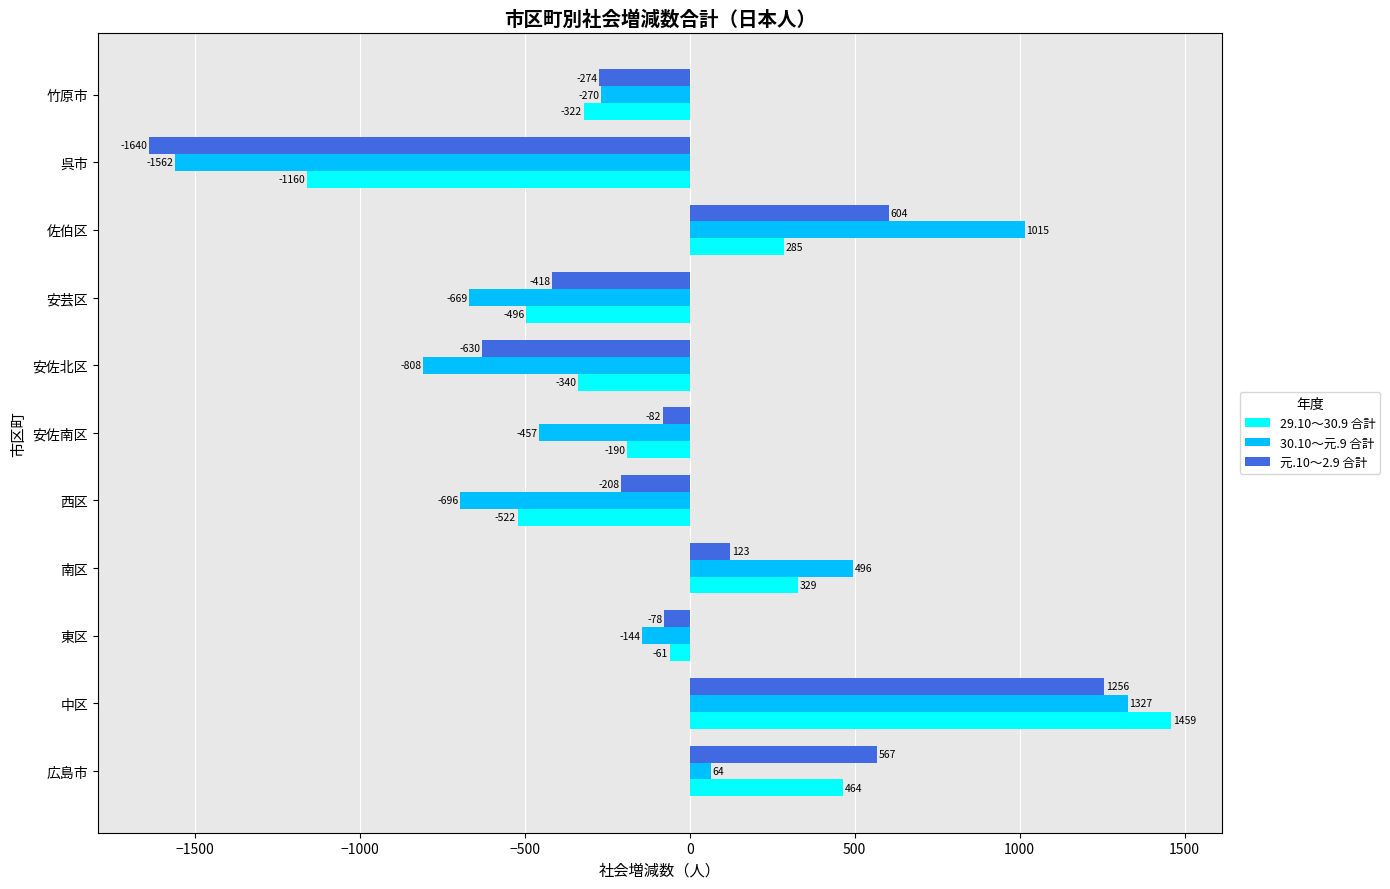

How many values in 30.10～元.9 合計 are above zero?

4